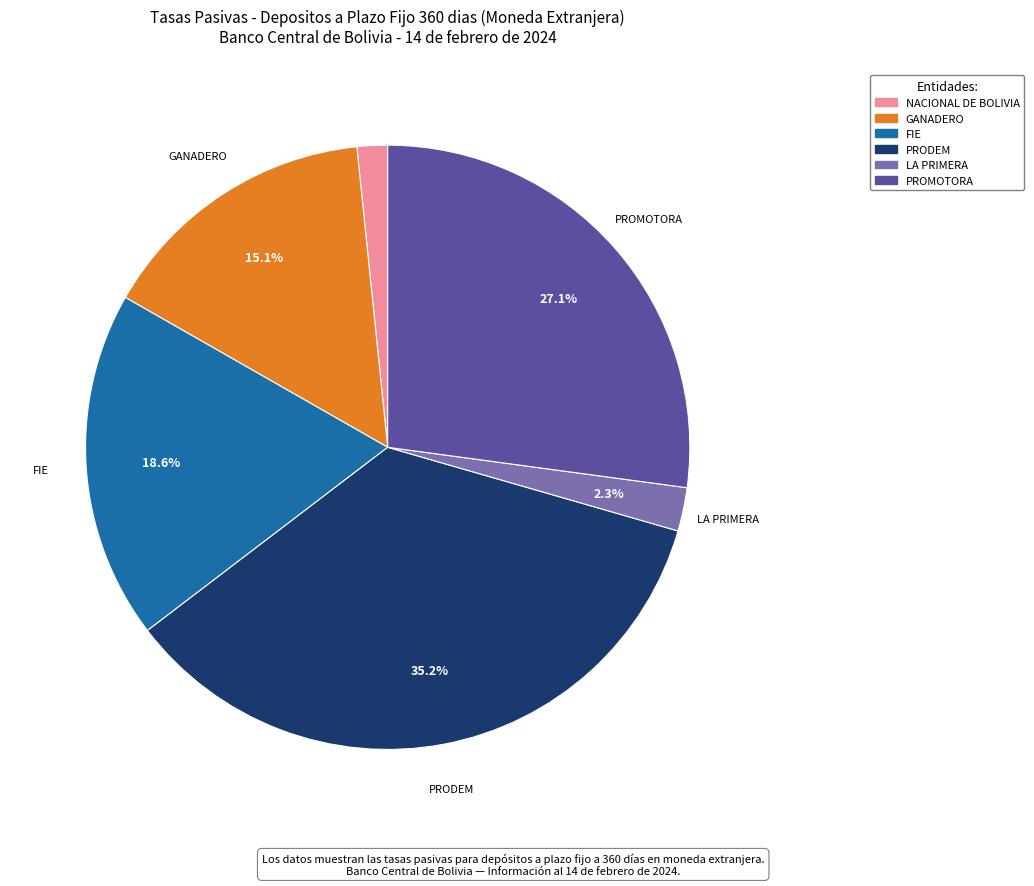

Does any single category account for the majority?

No